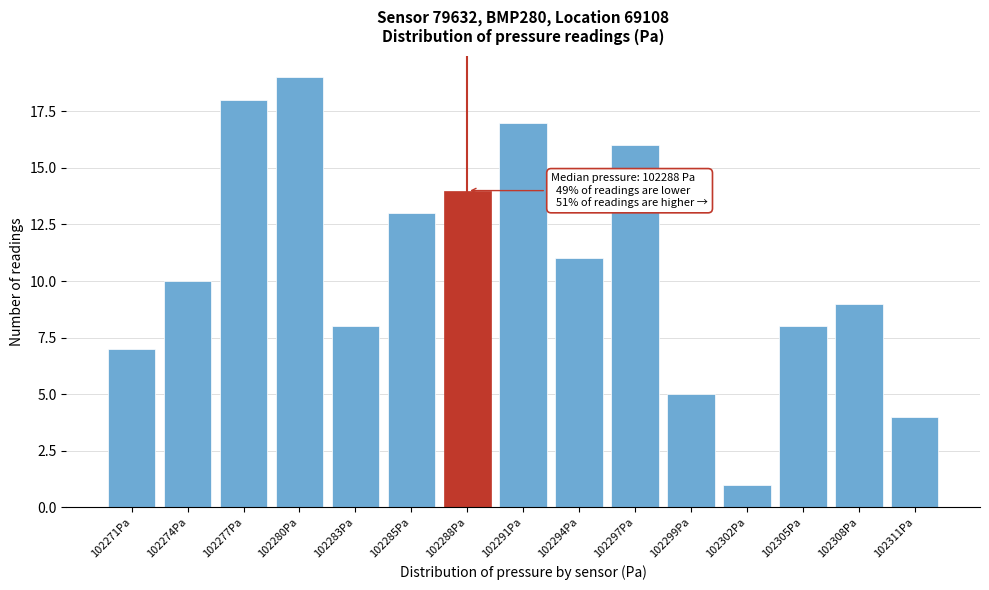

Reading left to right, transcribe all the data shown in this chart.

102271Pa=7	102274Pa=10	102277Pa=18	102280Pa=19	102283Pa=8	102285Pa=13	102288Pa=14	102291Pa=17	102294Pa=11	102297Pa=16	102299Pa=5	102302Pa=1	102305Pa=8	102308Pa=9	102311Pa=4